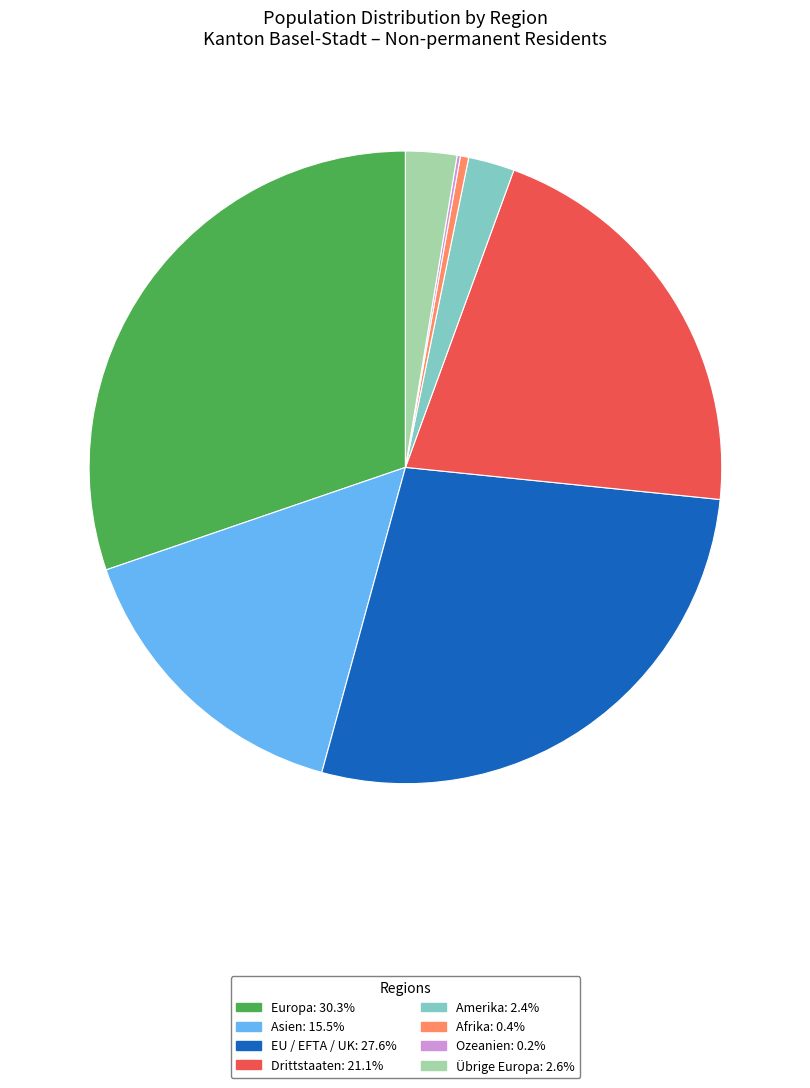

Is the sum of EU / EFTA / UK and Afrika greater than half?

No